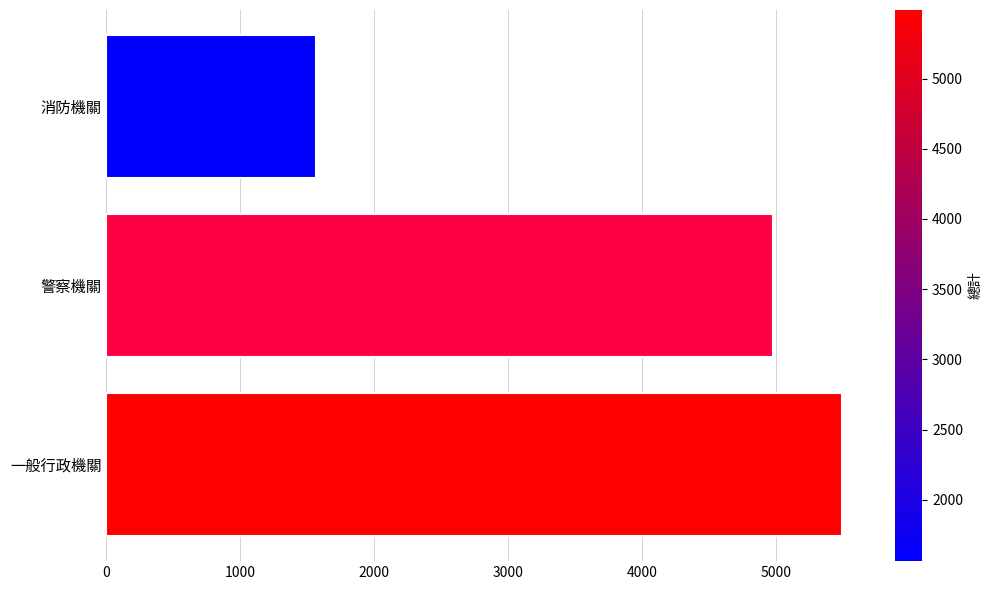

List the labels in order of value, smallest first.

消防機關, 警察機關, 一般行政機關